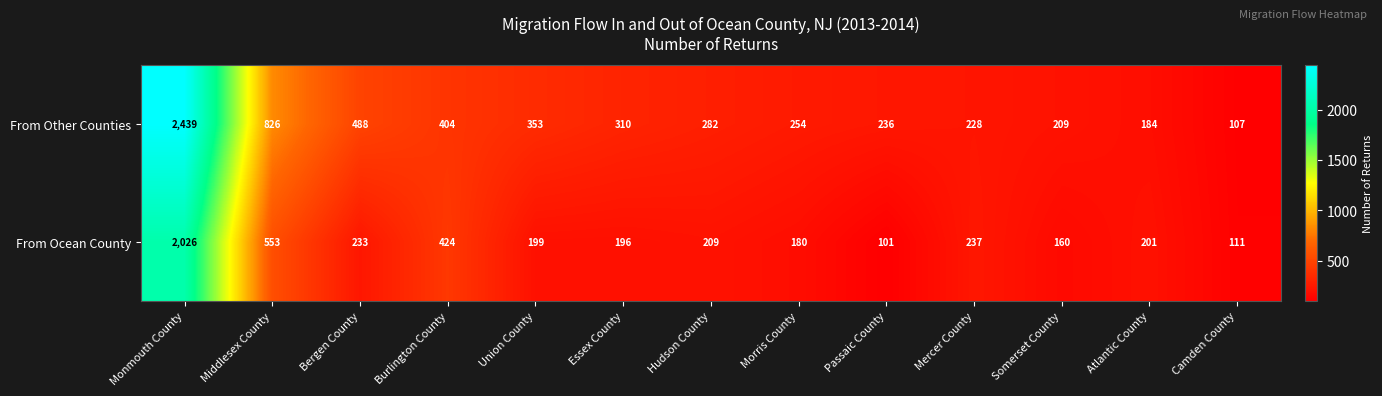

At which category is the sum across all series the highest?

Monmouth County